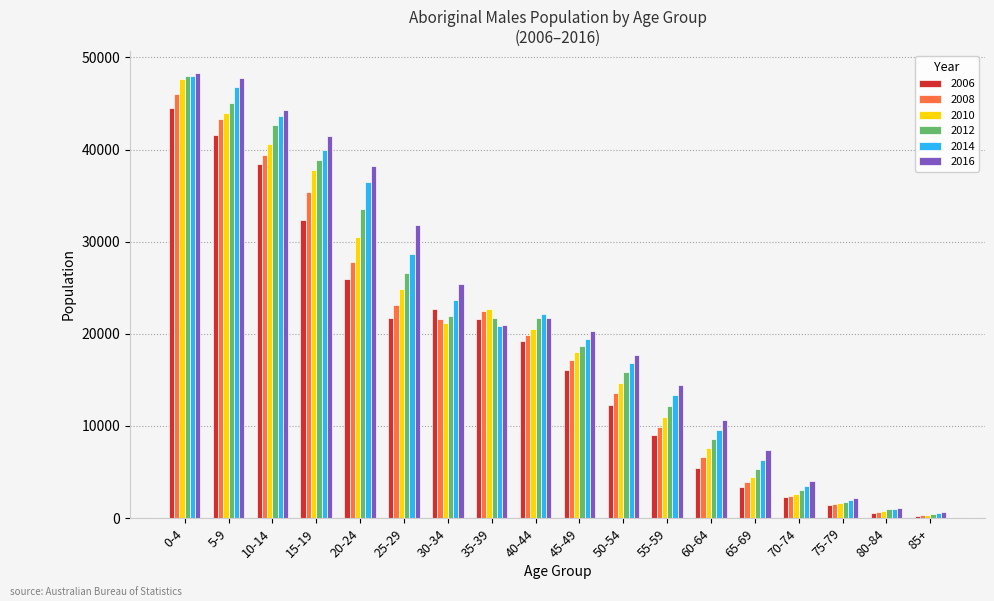

Rank the categories by 2010 value from lowest to highest.

85+, 80-84, 75-79, 70-74, 65-69, 60-64, 55-59, 50-54, 45-49, 40-44, 30-34, 35-39, 25-29, 20-24, 15-19, 10-14, 5-9, 0-4